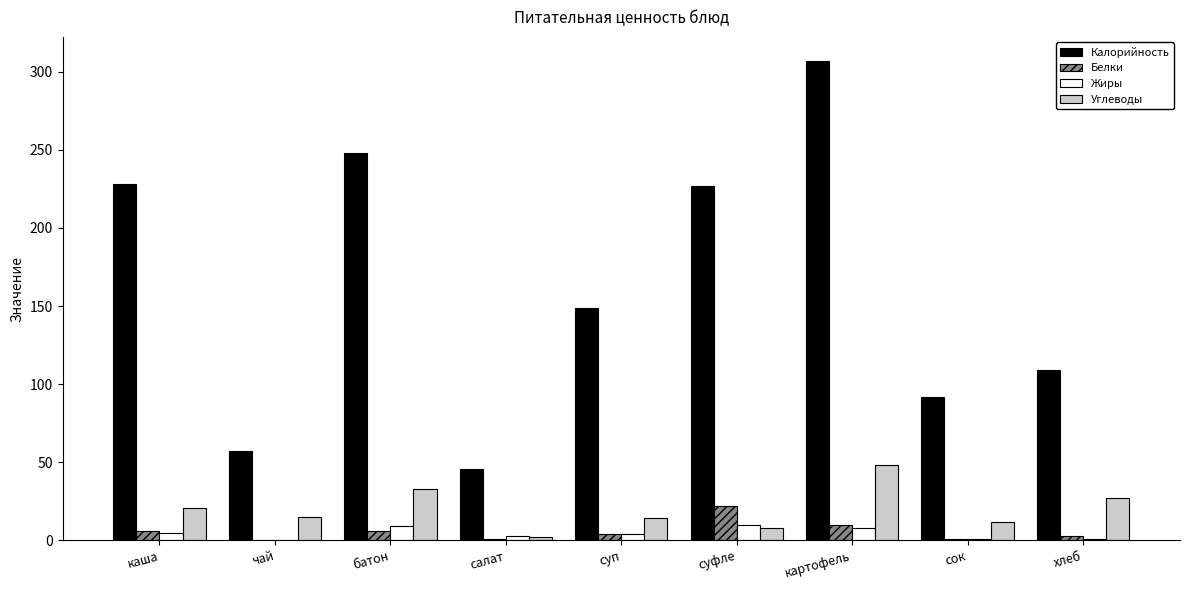

Which series has the largest range (max minus min)?

Калорийность